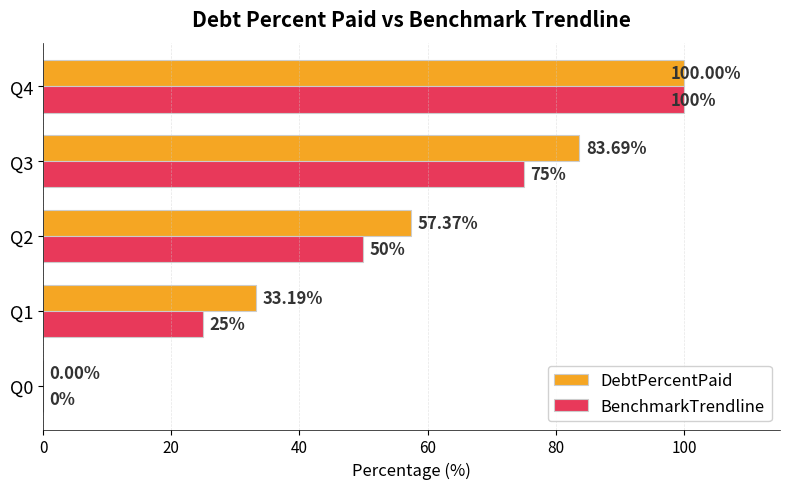

Between Q2 and Q4, which series saw the biggest shift?

BenchmarkTrendline